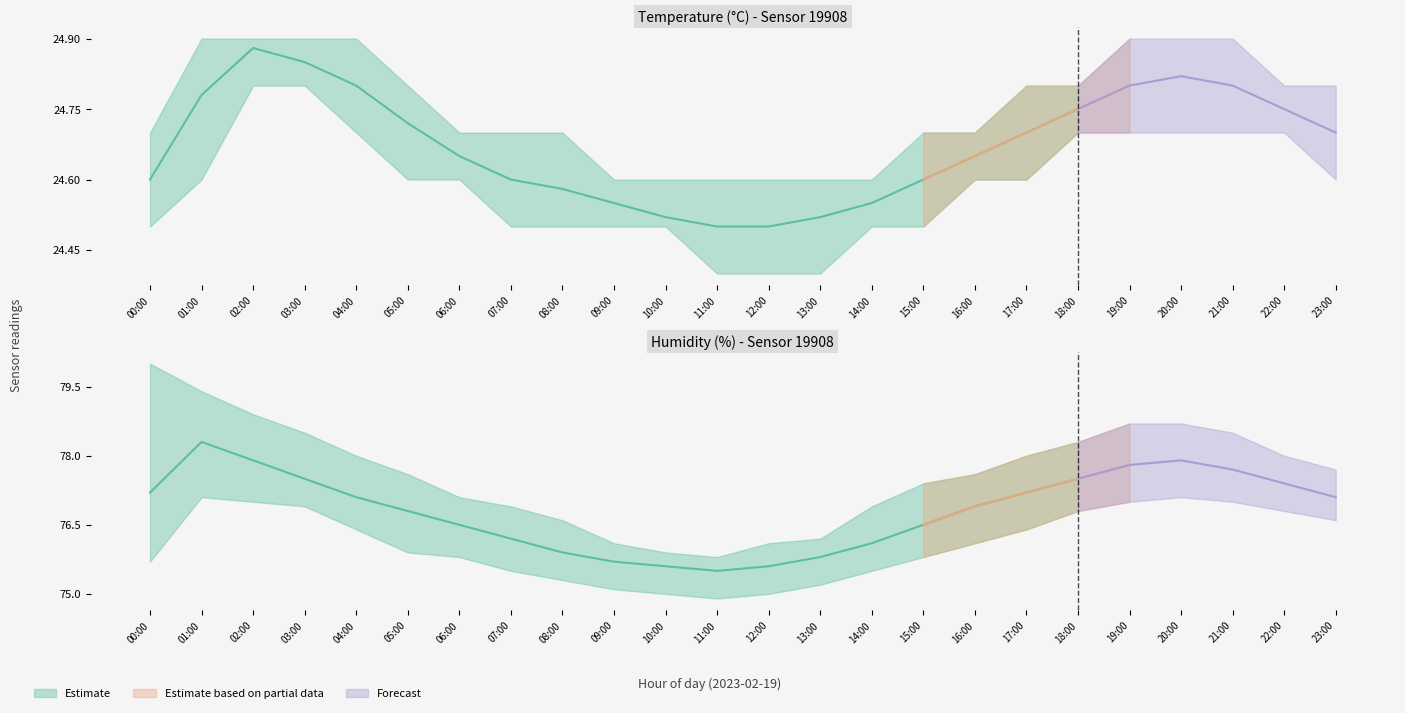

Which series changed the most between 11:00 and 23:00?

humidity